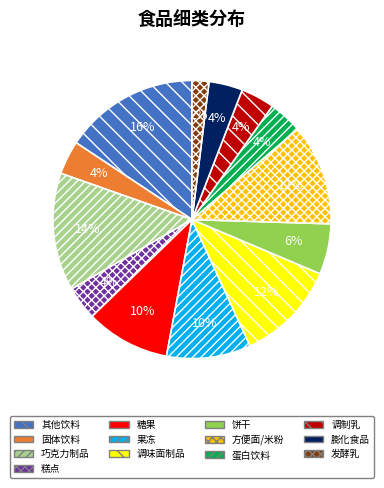

Which category has the biggest portion of the pie?

其他饮料